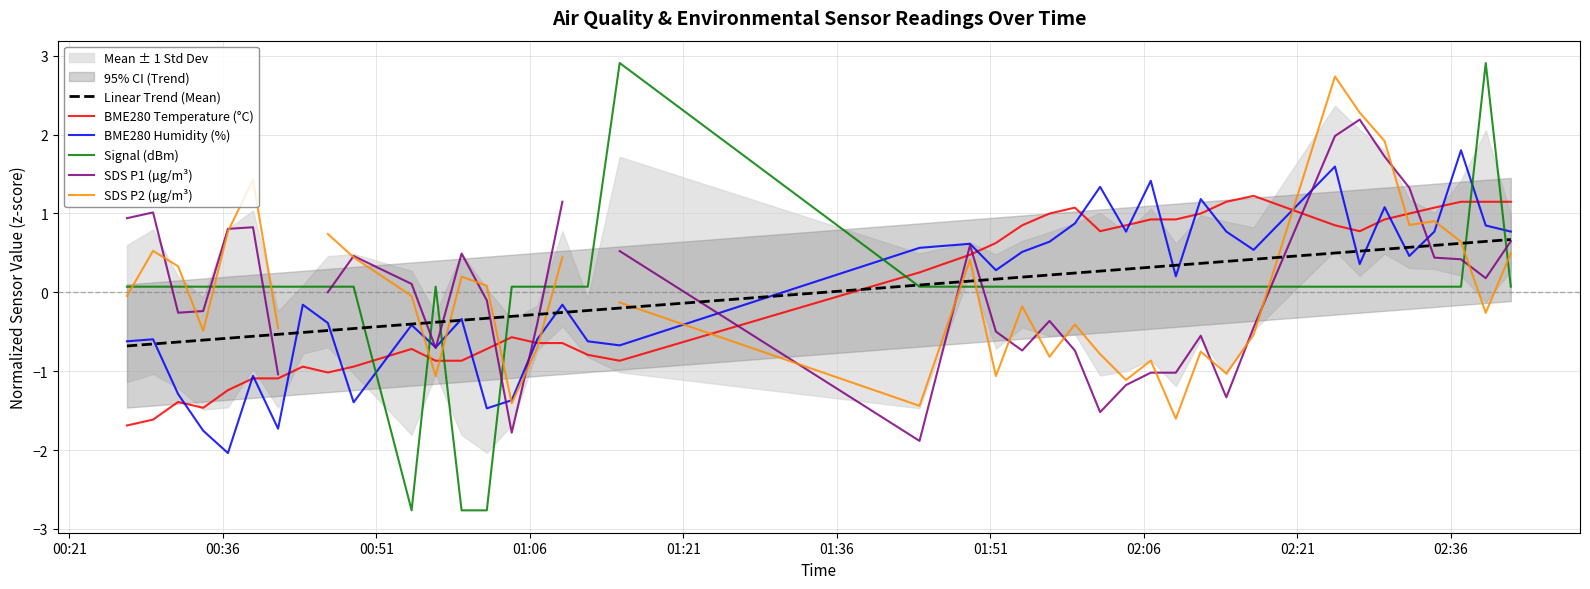

Does the chart have visible grid lines?

Yes